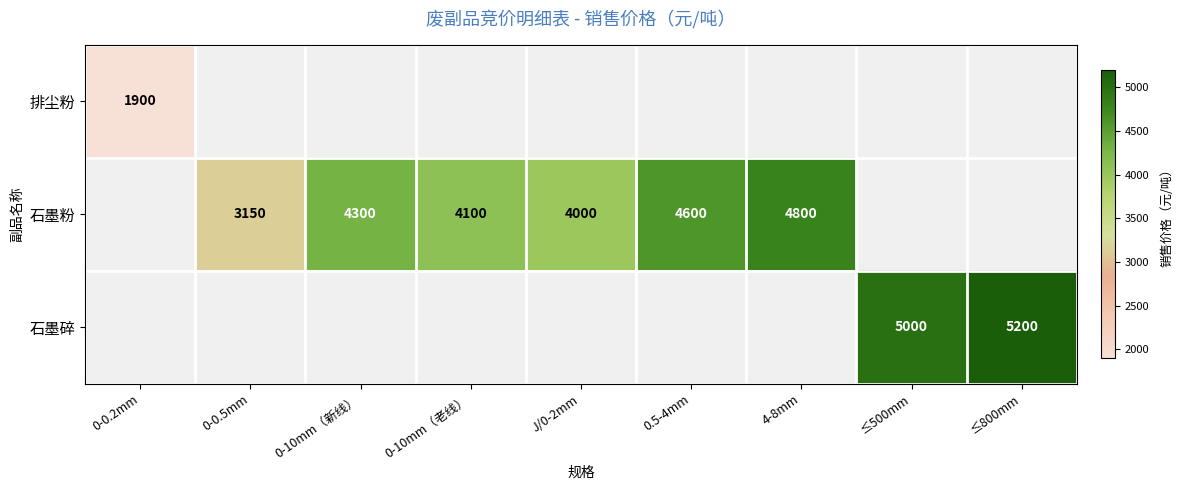

The 石墨粉 series shows 4800 at 4-8mm. True or false?

True